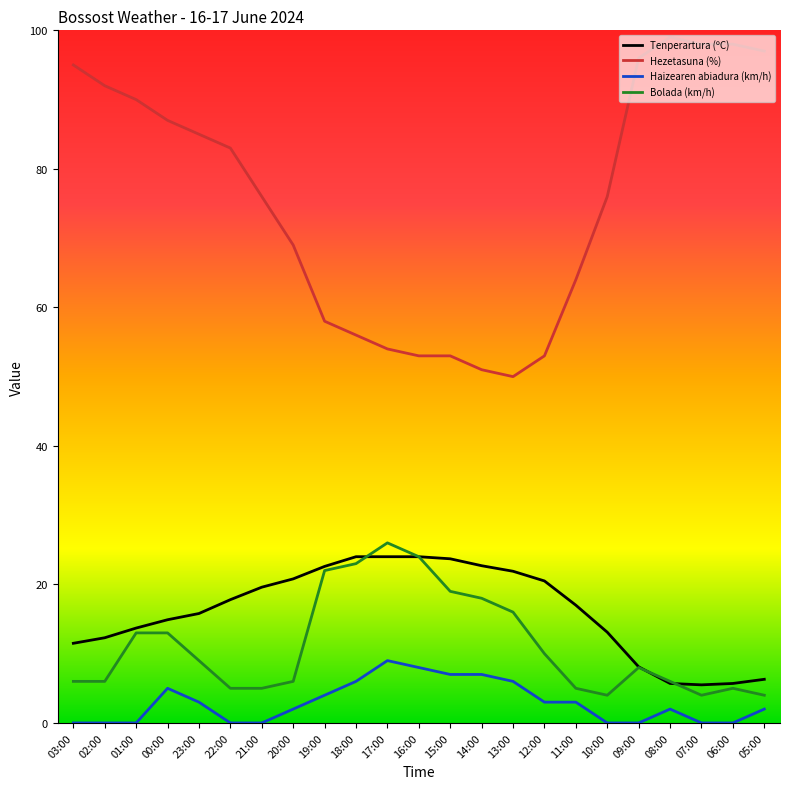

What is the approximate value of Hezetasuna (%) at 20:00?

69.0